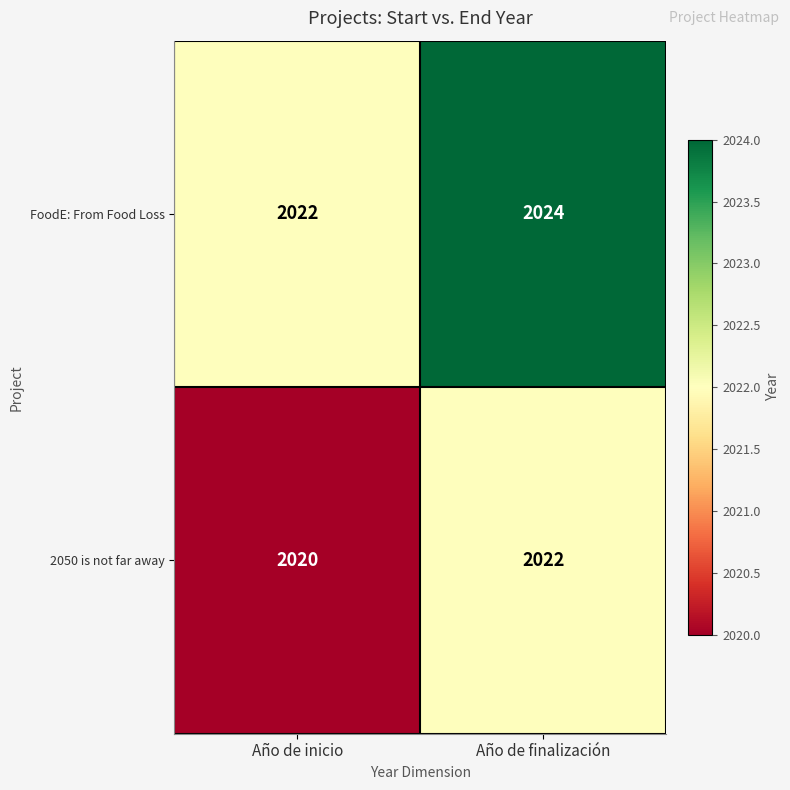

Rank the series by their average value, from highest to lowest.

FoodE: From Food Loss, 2050 is not far away